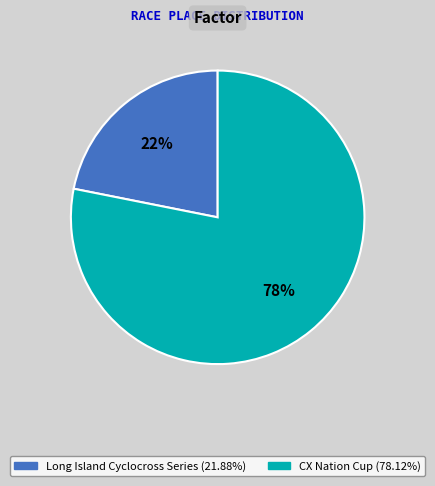

Rank the categories by value from highest to lowest.

CX Nation Cup, Long Island Cyclocross Series